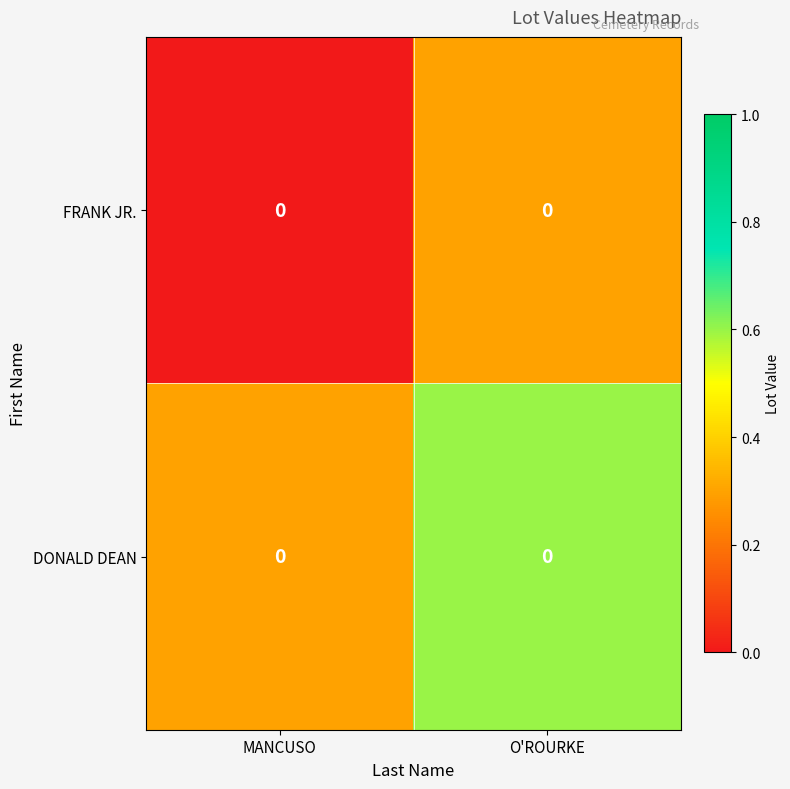

True or false: FRANK JR. has a value of 0.2 at O'ROURKE.

False